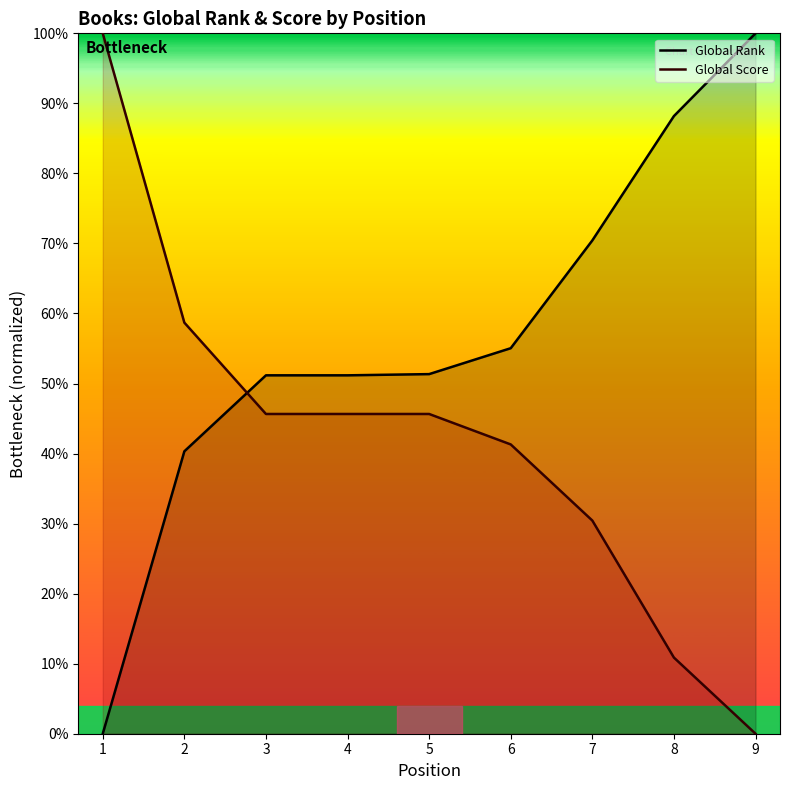

At which label does Global Rank reach its minimum?

1